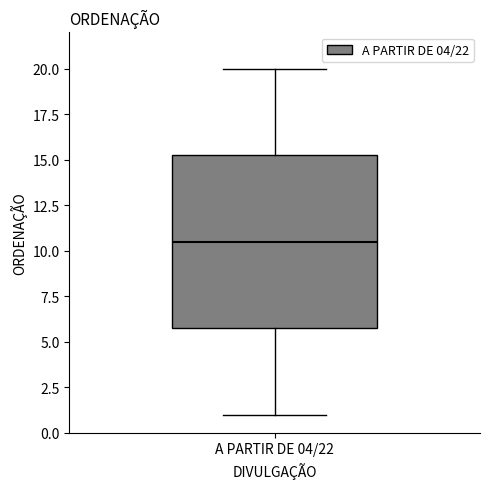

Where does the median line of the box for A PARTIR DE 04/22 sit on the y-axis? The values are not printed on the chart, so give them approximately, as read against the axis.

10.5